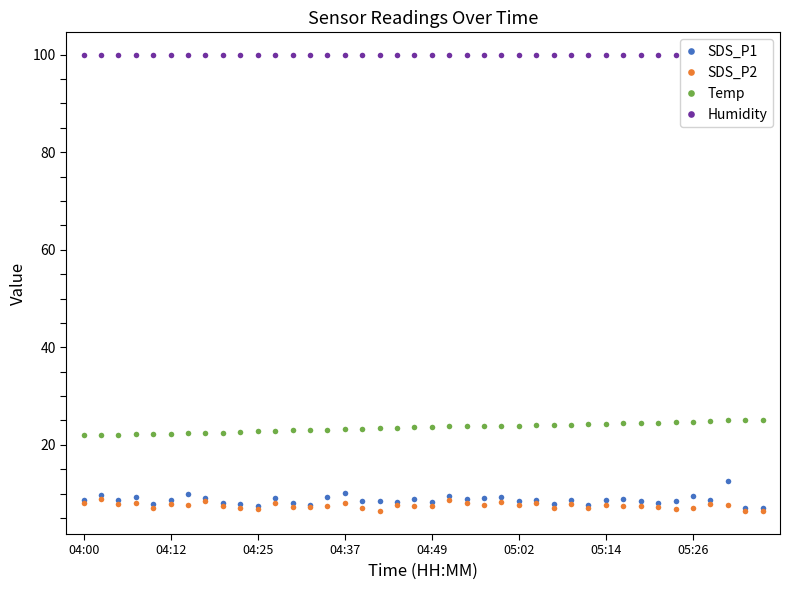

What is the maximum value shown in the chart?

99.9